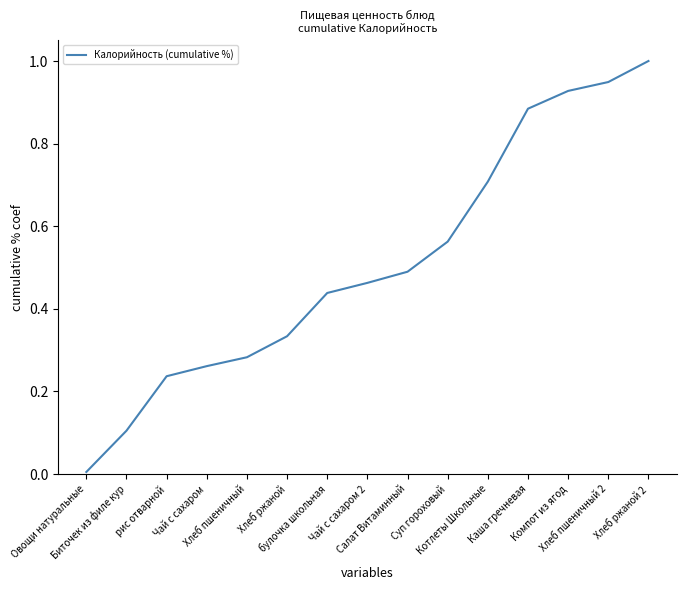

What is the difference between the maximum and minimum values?

1.0